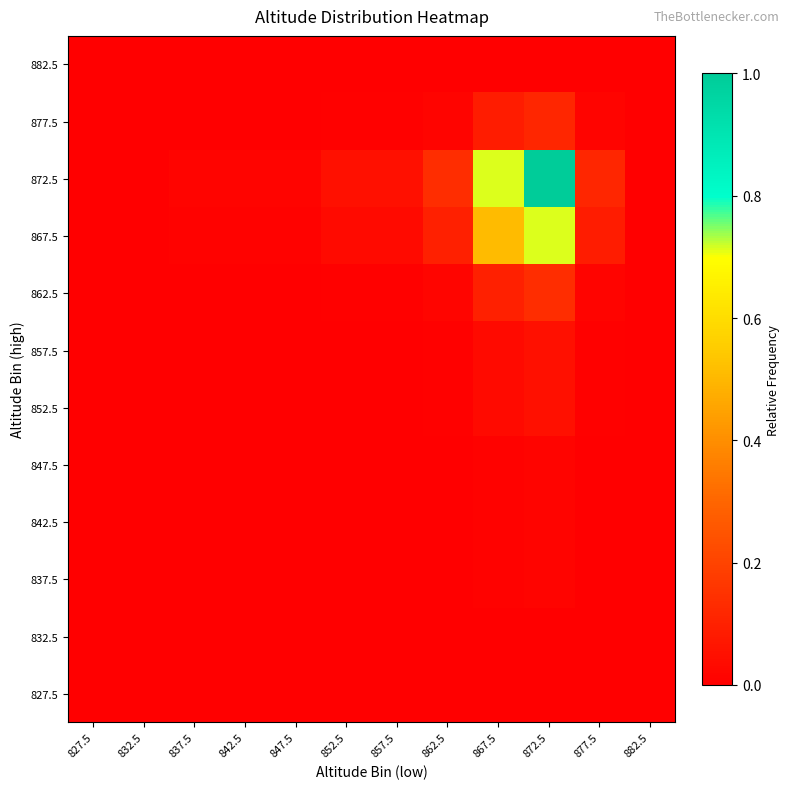

Reading left to right, transcribe all the data shown in this chart.

827.5: 827.5=0.0	832.5=0.0	837.5=0.0	842.5=0.0	847.5=0.0	852.5=0.0	857.5=0.0	862.5=0.0	867.5=0.0	872.5=0.0	877.5=0.0	882.5=0.0
832.5: 827.5=0.0	832.5=0.0	837.5=0.0	842.5=0.0	847.5=0.0	852.5=0.0	857.5=0.0	862.5=0.0	867.5=0.0	872.5=0.0	877.5=0.0	882.5=0.0
837.5: 827.5=0.0	832.5=0.0	837.5=0.0	842.5=0.0	847.5=0.0	852.5=0.0	857.5=0.0	862.5=0.0	867.5=0.0	872.5=0.0	877.5=0.0	882.5=0.0
842.5: 827.5=0.0	832.5=0.0	837.5=0.0	842.5=0.0	847.5=0.0	852.5=0.0	857.5=0.0	862.5=0.0	867.5=0.0	872.5=0.0	877.5=0.0	882.5=0.0
847.5: 827.5=0.0	832.5=0.0	837.5=0.0	842.5=0.0	847.5=0.0	852.5=0.0	857.5=0.0	862.5=0.0	867.5=0.0	872.5=0.0	877.5=0.0	882.5=0.0
852.5: 827.5=0.0	832.5=0.0	837.5=0.0	842.5=0.0	847.5=0.0	852.5=0.0	857.5=0.0	862.5=0.0	867.5=0.0	872.5=0.0	877.5=0.0	882.5=0.0
857.5: 827.5=0.0	832.5=0.0	837.5=0.0	842.5=0.0	847.5=0.0	852.5=0.0	857.5=0.0	862.5=0.0	867.5=0.0	872.5=0.0	877.5=0.0	882.5=0.0
862.5: 827.5=0.0	832.5=0.0	837.5=0.0	842.5=0.0	847.5=0.0	852.5=0.0	857.5=0.0	862.5=0.0	867.5=0.1	872.5=0.1	877.5=0.0	882.5=0.0
867.5: 827.5=0.0	832.5=0.0	837.5=0.0	842.5=0.0	847.5=0.0	852.5=0.0	857.5=0.0	862.5=0.1	867.5=0.5	872.5=0.7	877.5=0.1	882.5=0.0
872.5: 827.5=0.0	832.5=0.0	837.5=0.0	842.5=0.0	847.5=0.0	852.5=0.0	857.5=0.0	862.5=0.1	867.5=0.7	872.5=1.0	877.5=0.1	882.5=0.0
877.5: 827.5=0.0	832.5=0.0	837.5=0.0	842.5=0.0	847.5=0.0	852.5=0.0	857.5=0.0	862.5=0.0	867.5=0.1	872.5=0.1	877.5=0.0	882.5=0.0
882.5: 827.5=0.0	832.5=0.0	837.5=0.0	842.5=0.0	847.5=0.0	852.5=0.0	857.5=0.0	862.5=0.0	867.5=0.0	872.5=0.0	877.5=0.0	882.5=0.0